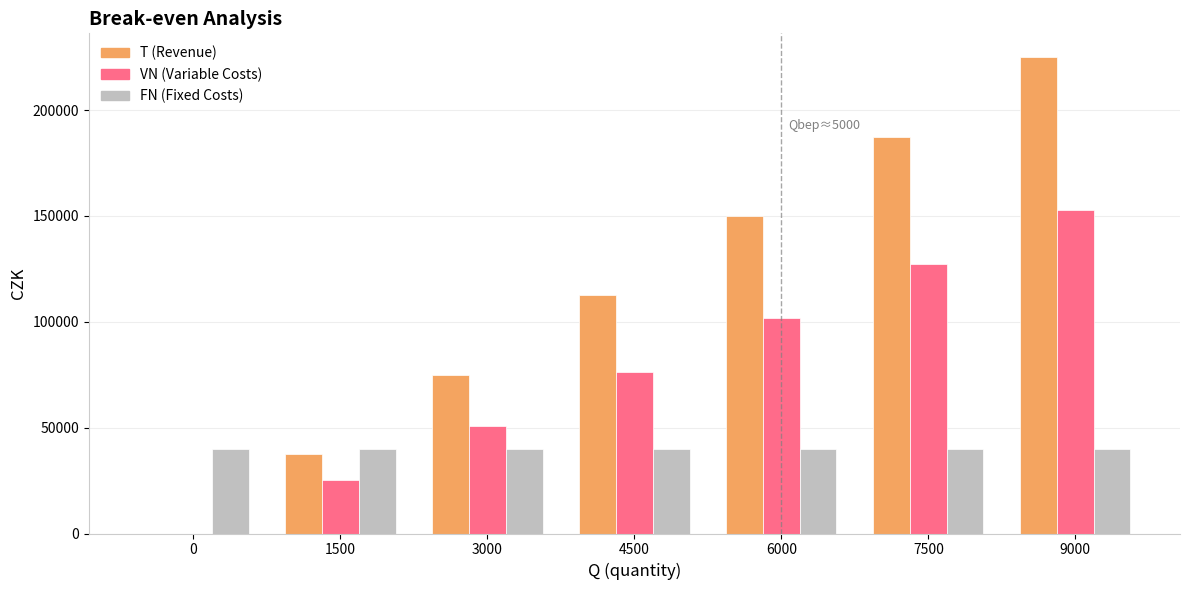

Reading left to right, transcribe all the data shown in this chart.

T: 0=0	1500=37500	3000=75000	4500=112500	6000=150000	7500=187500	9000=225000
VN: 0=0	1500=25500	3000=51000	4500=76500	6000=102000	7500=127500	9000=153000
FN: 0=40000	1500=40000	3000=40000	4500=40000	6000=40000	7500=40000	9000=40000